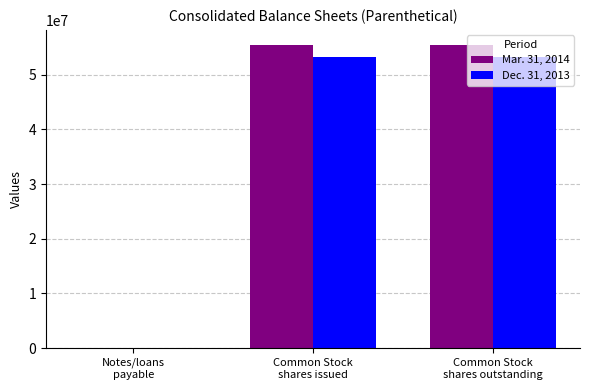

What is the sum of all Dec. 31, 2013 values?

106479893